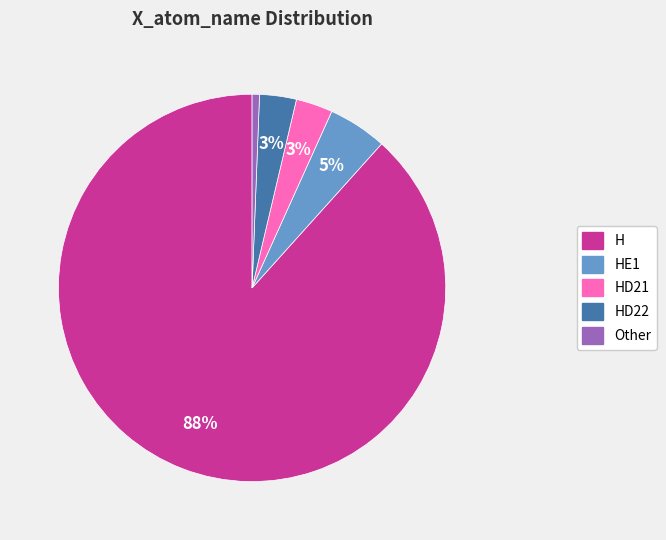

To the nearest percent, what portion does Other represent?

1%